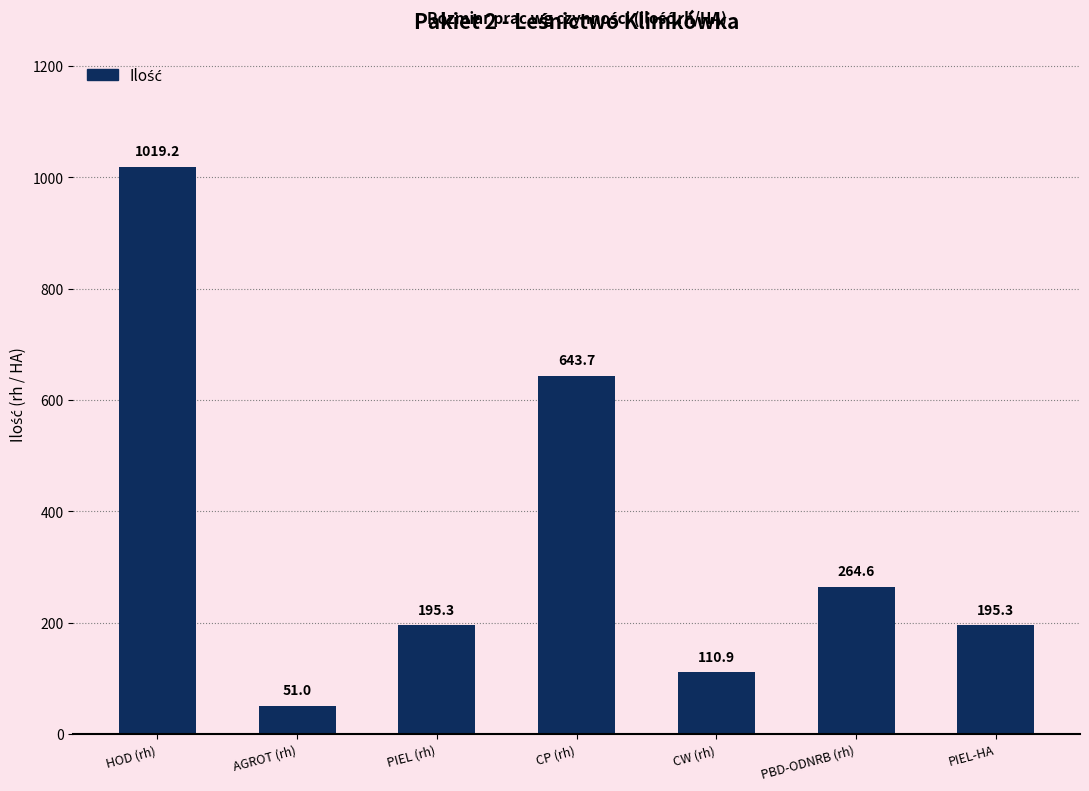

The value at PIEL (rh) is 62.3. True or false?

False